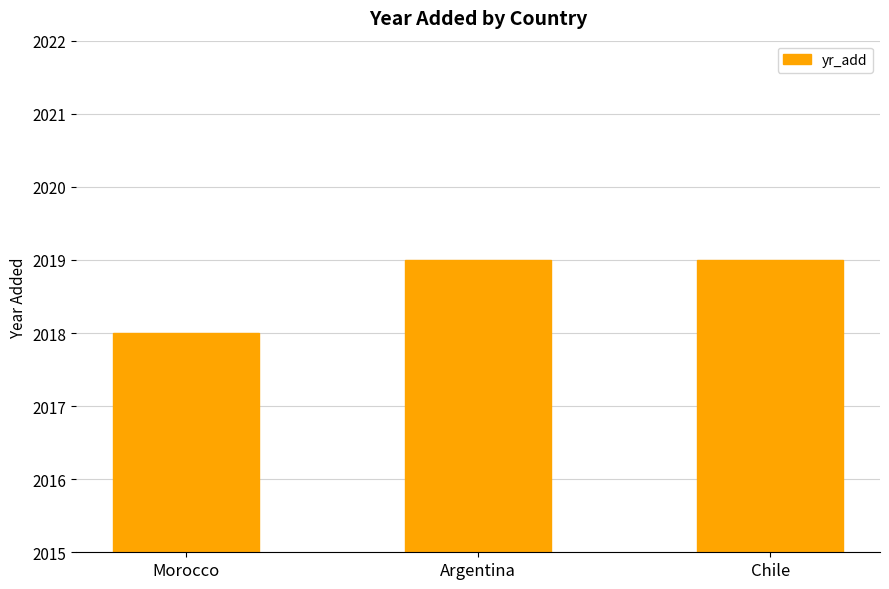

Reading left to right, what are all the values shown in this chart?

Morocco=2018	Argentina=2019	Chile=2019